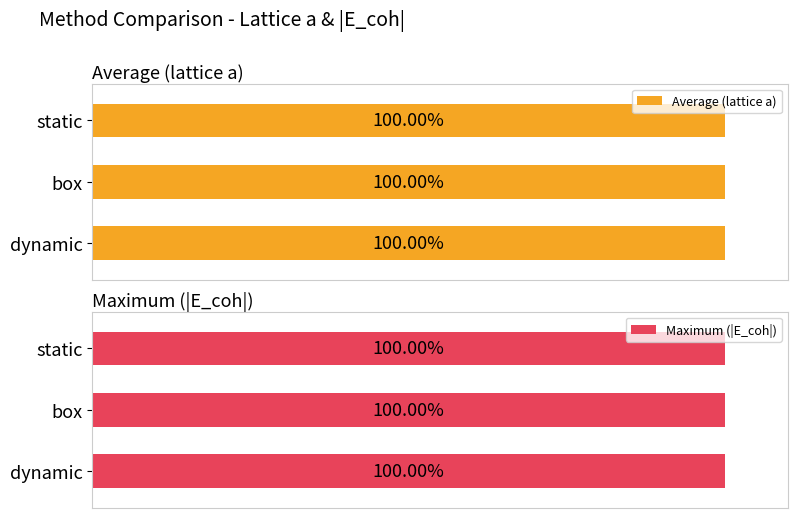

Which series has the largest total across all categories?

Maximum (|E_coh|)